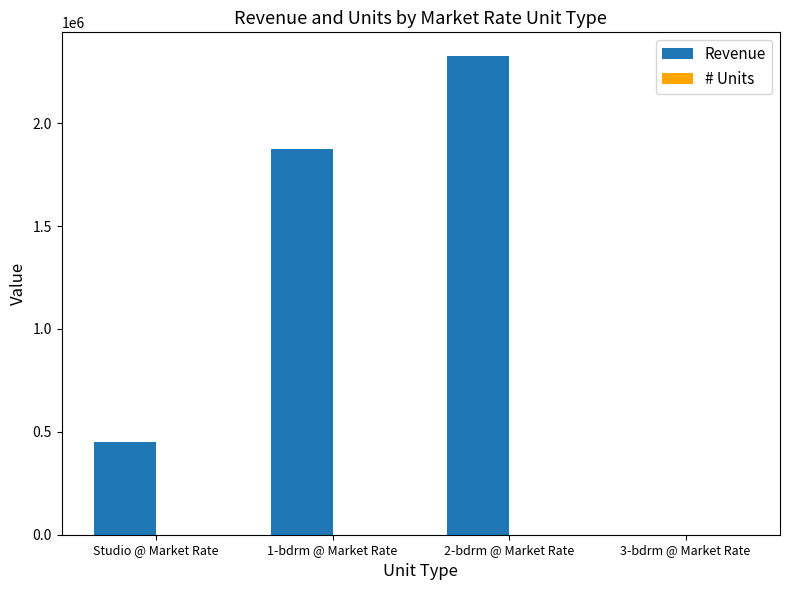

Between Studio @ Market Rate and 2-bdrm @ Market Rate, which series saw the biggest shift?

Revenue